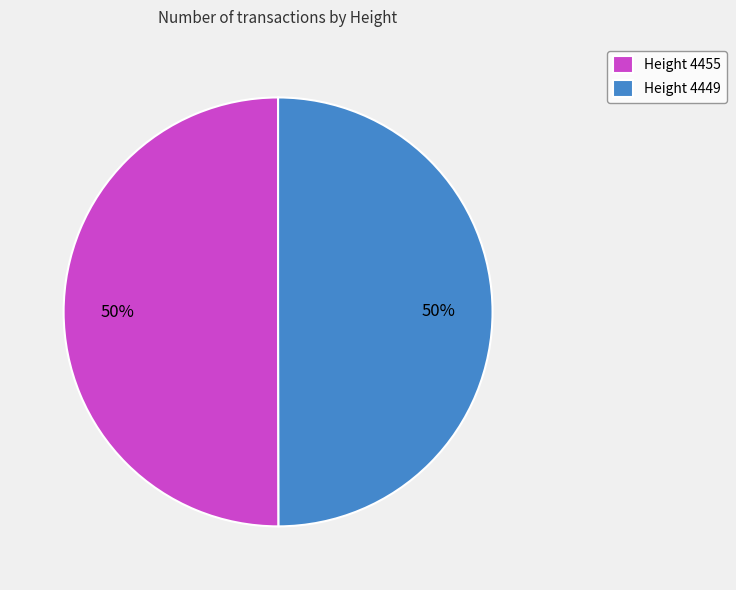

Approximately how many times larger is the value at Height 4449 compared to Height 4455?

1.0